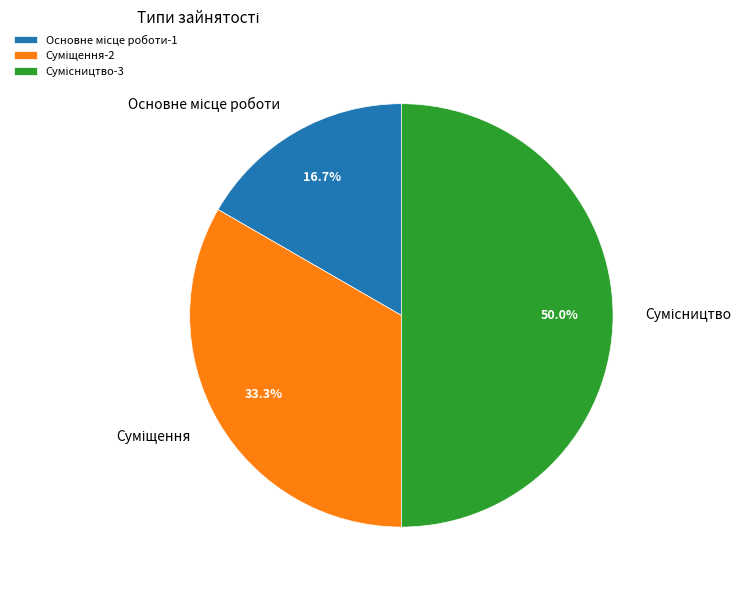

True or false: Основне місце роботи accounts for 24% of the total.

False